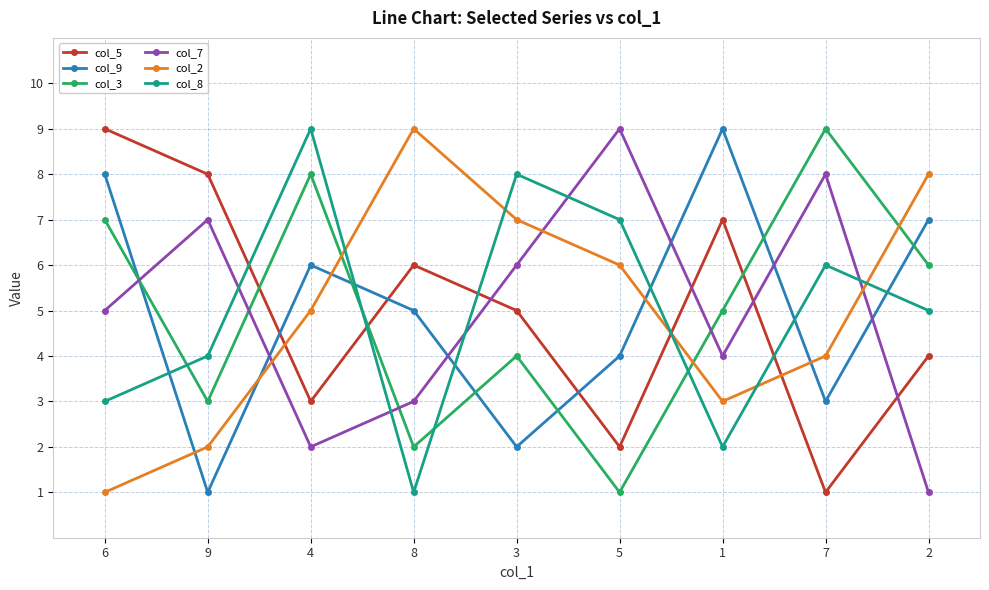

Does the chart have visible grid lines?

Yes